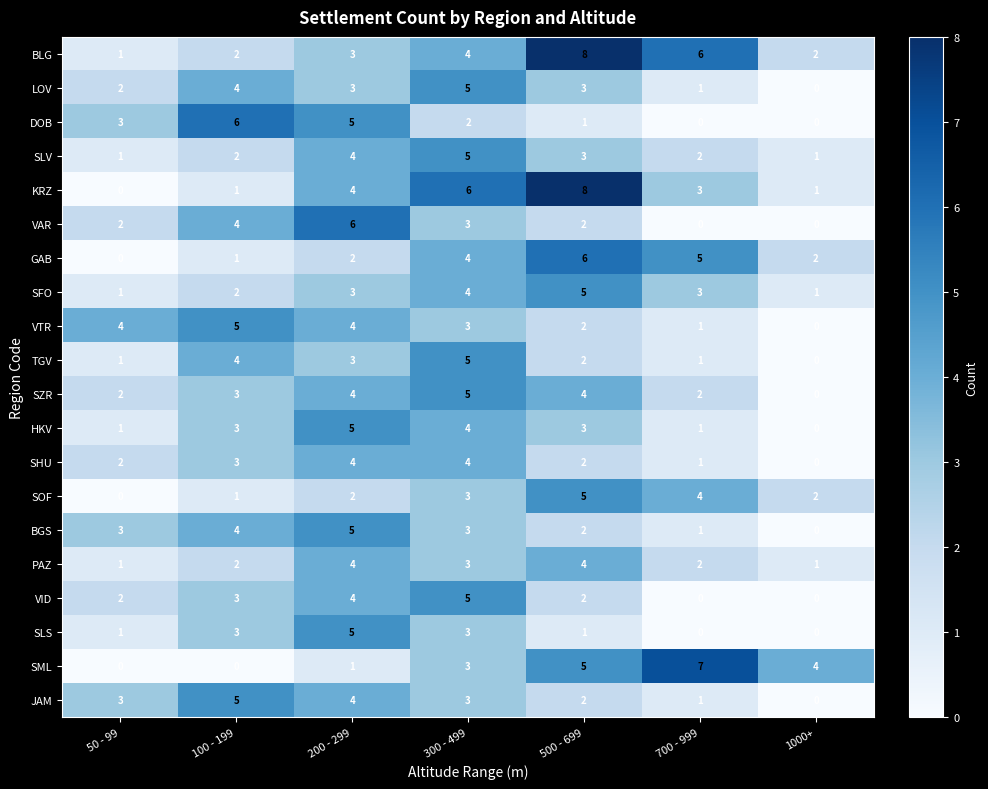

Is the value of KRZ at 100 - 199 greater than the value of SHU at 300 - 499?

No